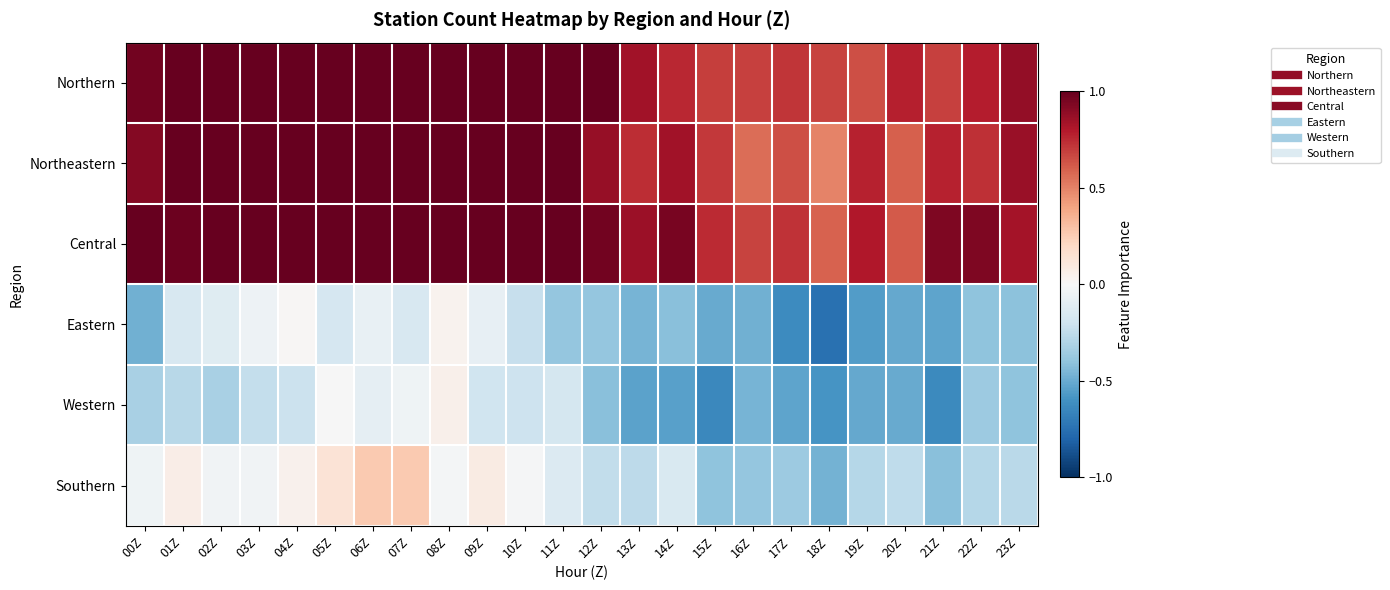

Reading left to right, what are all the values shown in this chart?

Northern: 00Z=1.0	01Z=1.0	02Z=1.0	03Z=1.0	04Z=1.0	05Z=1.0	06Z=1.0	07Z=1.0	08Z=1.0	09Z=1.0	10Z=1.0	11Z=1.0	12Z=1.0	13Z=0.8	14Z=0.8	15Z=0.7	16Z=0.7	17Z=0.7	18Z=0.7	19Z=0.6	20Z=0.8	21Z=0.7	22Z=0.8	23Z=0.9
Northeastern: 00Z=0.9	01Z=1.0	02Z=1.0	03Z=1.0	04Z=1.0	05Z=1.0	06Z=1.0	07Z=1.0	08Z=1.0	09Z=1.0	10Z=1.0	11Z=1.0	12Z=0.9	13Z=0.7	14Z=0.8	15Z=0.7	16Z=0.6	17Z=0.6	18Z=0.5	19Z=0.8	20Z=0.6	21Z=0.8	22Z=0.7	23Z=0.9
Central: 00Z=1.0	01Z=1.0	02Z=1.0	03Z=1.0	04Z=1.0	05Z=1.0	06Z=1.0	07Z=1.0	08Z=1.0	09Z=1.0	10Z=1.0	11Z=1.0	12Z=1.0	13Z=0.9	14Z=0.9	15Z=0.7	16Z=0.7	17Z=0.7	18Z=0.6	19Z=0.8	20Z=0.6	21Z=0.9	22Z=0.9	23Z=0.8
Eastern: 00Z=-0.5	01Z=-0.2	02Z=-0.1	03Z=-0.1	04Z=0.0	05Z=-0.2	06Z=-0.1	07Z=-0.2	08Z=0.0	09Z=-0.1	10Z=-0.2	11Z=-0.4	12Z=-0.4	13Z=-0.5	14Z=-0.4	15Z=-0.5	16Z=-0.5	17Z=-0.6	18Z=-0.7	19Z=-0.6	20Z=-0.5	21Z=-0.5	22Z=-0.4	23Z=-0.4
Western: 00Z=-0.3	01Z=-0.3	02Z=-0.3	03Z=-0.2	04Z=-0.2	05Z=-0.0	06Z=-0.1	07Z=-0.0	08Z=0.0	09Z=-0.2	10Z=-0.2	11Z=-0.2	12Z=-0.4	13Z=-0.5	14Z=-0.5	15Z=-0.6	16Z=-0.5	17Z=-0.5	18Z=-0.6	19Z=-0.5	20Z=-0.5	21Z=-0.6	22Z=-0.4	23Z=-0.4
Southern: 00Z=-0.0	01Z=0.1	02Z=-0.0	03Z=-0.0	04Z=0.0	05Z=0.1	06Z=0.3	07Z=0.3	08Z=-0.0	09Z=0.1	10Z=-0.0	11Z=-0.1	12Z=-0.2	13Z=-0.3	14Z=-0.2	15Z=-0.4	16Z=-0.4	17Z=-0.4	18Z=-0.5	19Z=-0.3	20Z=-0.3	21Z=-0.4	22Z=-0.3	23Z=-0.3